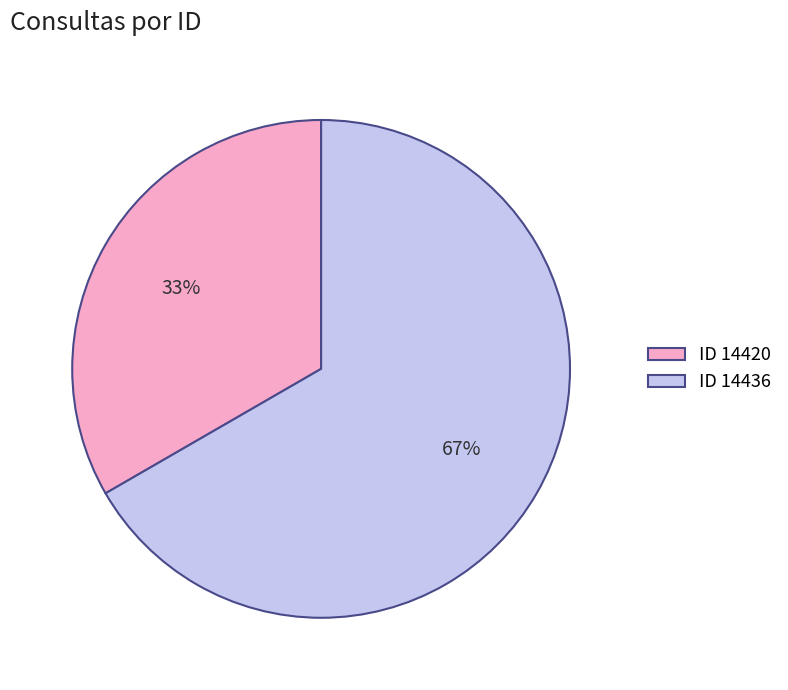

What is the ratio of the value at ID 14436 to the value at ID 14420?

2.0